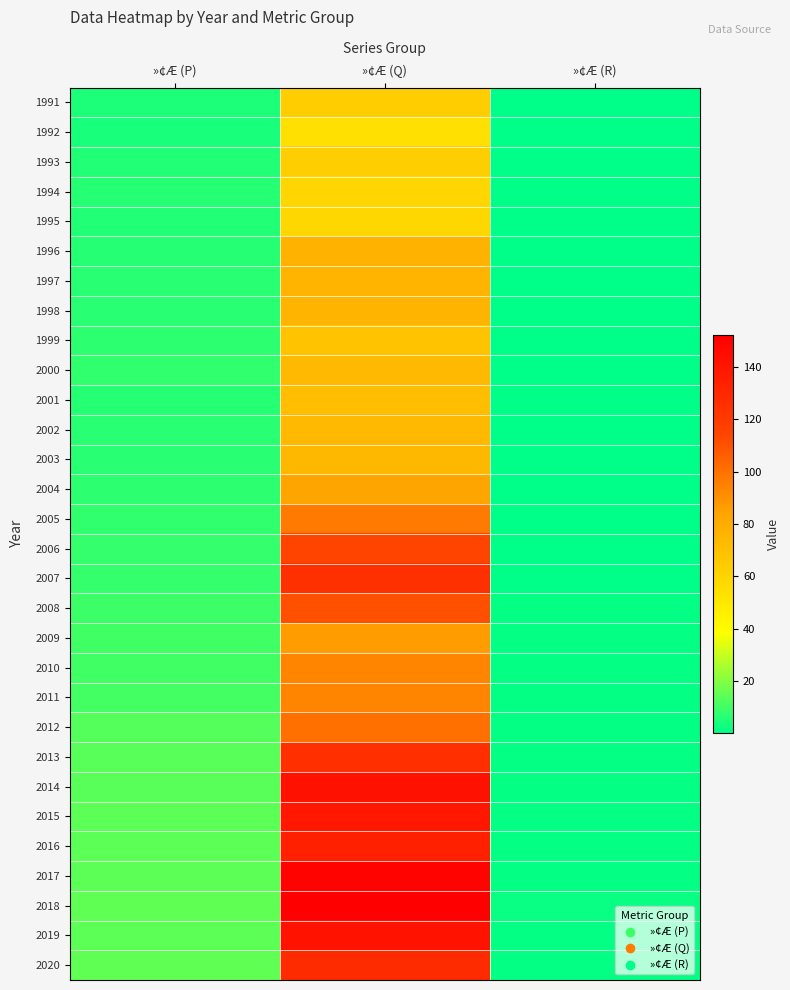

Reading left to right, list all the values displayed in this chart.

1991: »¢Æ (P)=5.0	»¢Æ (Q)=63.4	»¢Æ (R)=0.4
1992: »¢Æ (P)=4.1	»¢Æ (Q)=53.9	»¢Æ (R)=0.3
1993: »¢Æ (P)=5.6	»¢Æ (Q)=62.7	»¢Æ (R)=0.4
1994: »¢Æ (P)=5.7	»¢Æ (Q)=58.9	»¢Æ (R)=0.4
1995: »¢Æ (P)=5.2	»¢Æ (Q)=58.2	»¢Æ (R)=0.5
1996: »¢Æ (P)=6.2	»¢Æ (Q)=76.4	»¢Æ (R)=0.5
1997: »¢Æ (P)=6.6	»¢Æ (Q)=75.5	»¢Æ (R)=0.5
1998: »¢Æ (P)=6.6	»¢Æ (Q)=75.9	»¢Æ (R)=0.5
1999: »¢Æ (P)=7.0	»¢Æ (Q)=68.4	»¢Æ (R)=0.6
2000: »¢Æ (P)=7.5	»¢Æ (Q)=72.8	»¢Æ (R)=0.6
2001: »¢Æ (P)=6.0	»¢Æ (Q)=70.9	»¢Æ (R)=0.5
2002: »¢Æ (P)=6.4	»¢Æ (Q)=73.4	»¢Æ (R)=0.6
2003: »¢Æ (P)=6.7	»¢Æ (Q)=74.1	»¢Æ (R)=0.7
2004: »¢Æ (P)=7.2	»¢Æ (Q)=83.5	»¢Æ (R)=0.7
2005: »¢Æ (P)=7.8	»¢Æ (Q)=97.5	»¢Æ (R)=0.7
2006: »¢Æ (P)=8.1	»¢Æ (Q)=114.5	»¢Æ (R)=0.8
2007: »¢Æ (P)=8.4	»¢Æ (Q)=125.2	»¢Æ (R)=0.8
2008: »¢Æ (P)=9.5	»¢Æ (Q)=110.5	»¢Æ (R)=1.0
2009: »¢Æ (P)=9.8	»¢Æ (Q)=86.2	»¢Æ (R)=1.0
2010: »¢Æ (P)=10.2	»¢Æ (Q)=93.9	»¢Æ (R)=1.0
2011: »¢Æ (P)=10.6	»¢Æ (Q)=94.0	»¢Æ (R)=1.1
2012: »¢Æ (P)=12.9	»¢Æ (Q)=100.6	»¢Æ (R)=1.2
2013: »¢Æ (P)=13.4	»¢Æ (Q)=125.6	»¢Æ (R)=1.1
2014: »¢Æ (P)=13.4	»¢Æ (Q)=142.4	»¢Æ (R)=1.2
2015: »¢Æ (P)=14.2	»¢Æ (Q)=139.0	»¢Æ (R)=1.2
2016: »¢Æ (P)=14.0	»¢Æ (Q)=134.0	»¢Æ (R)=1.3
2017: »¢Æ (P)=14.2	»¢Æ (Q)=150.1	»¢Æ (R)=1.4
2018: »¢Æ (P)=14.9	»¢Æ (Q)=152.3	»¢Æ (R)=1.5
2019: »¢Æ (P)=14.5	»¢Æ (Q)=141.5	»¢Æ (R)=1.4
2020: »¢Æ (P)=14.6	»¢Æ (Q)=128.1	»¢Æ (R)=1.4